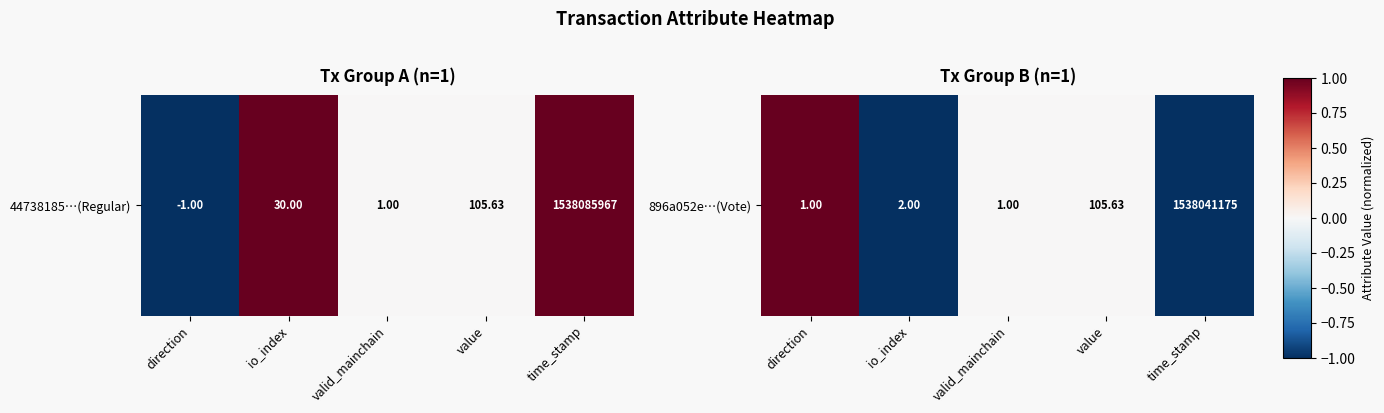

What is the greatest value displayed?

1